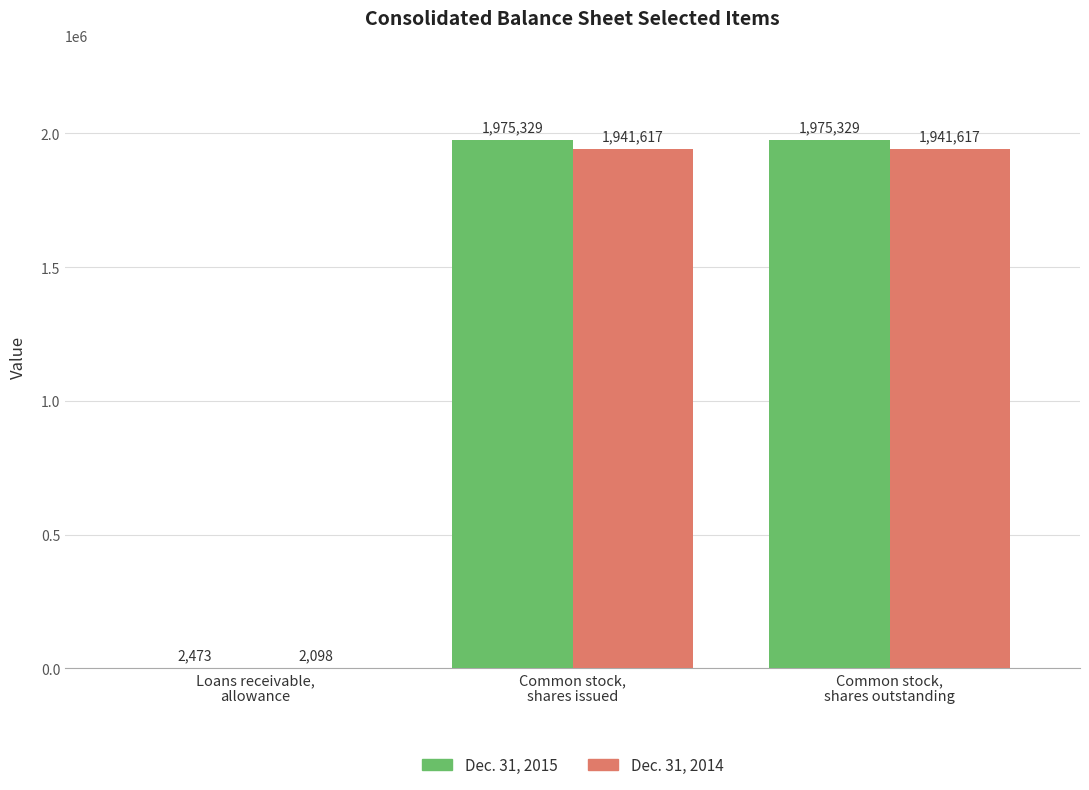

What is the sum of all Dec. 31, 2015 values?

3953131